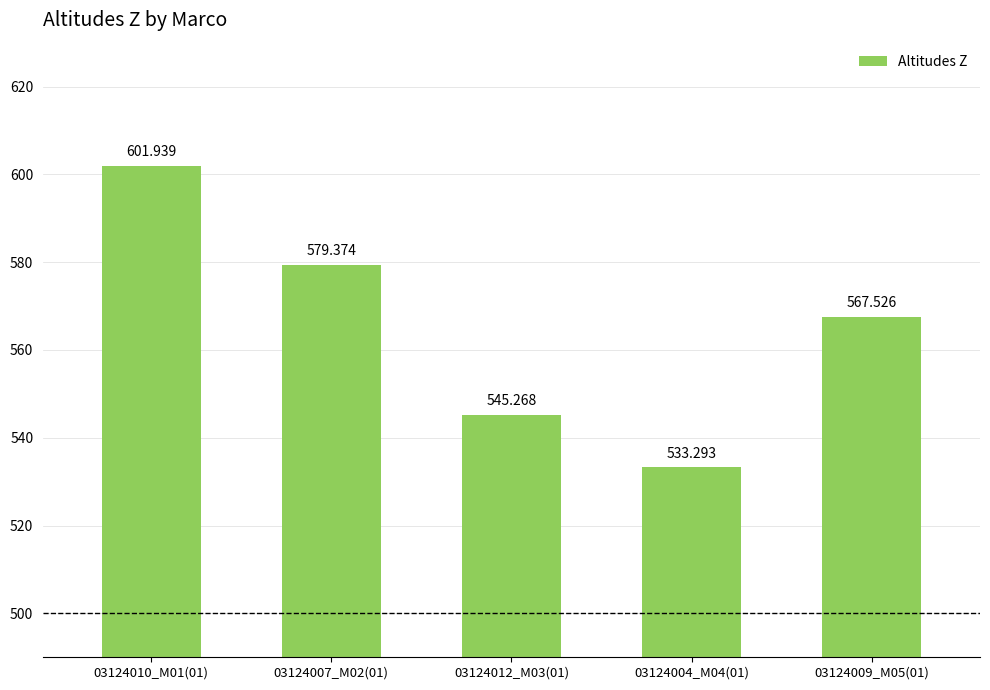

What is the greatest value displayed?

601.9